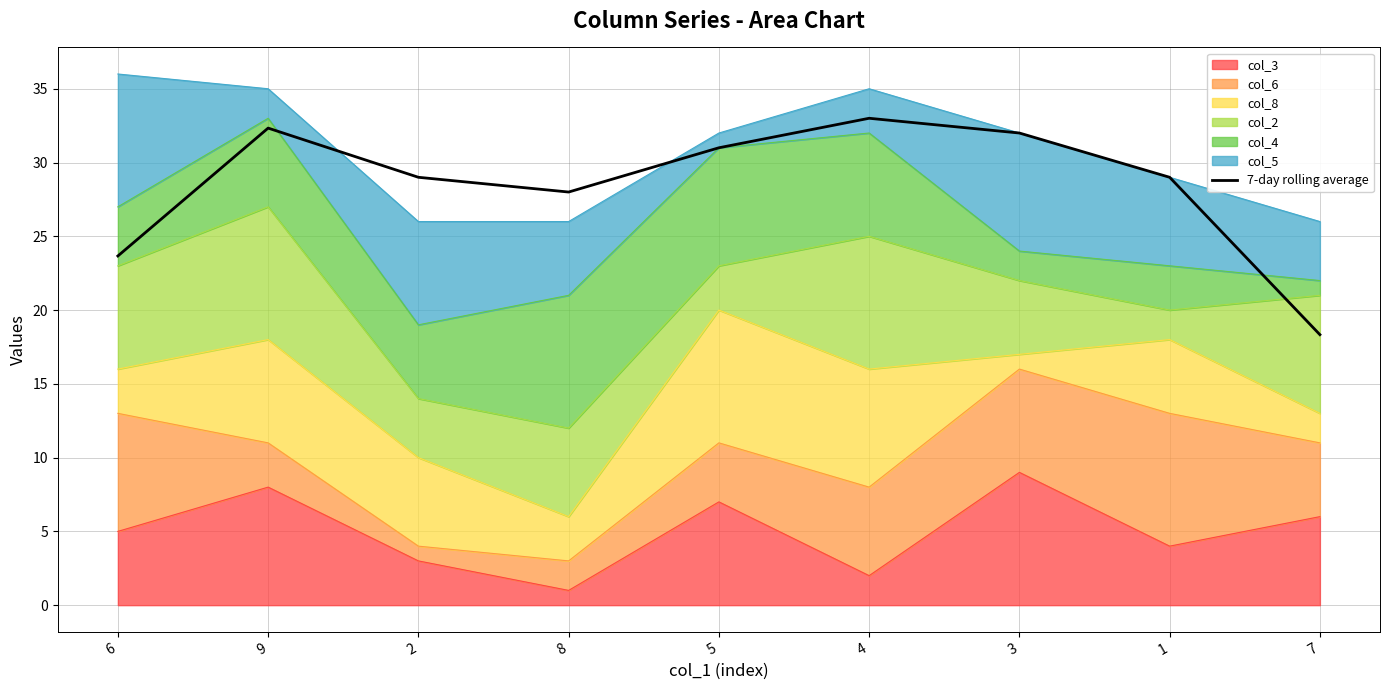

Where is the data nearest to the value 25?

6